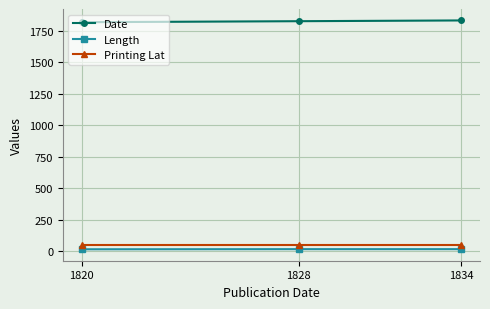

What is the difference between the maximum and minimum values in the Length series?

1.0